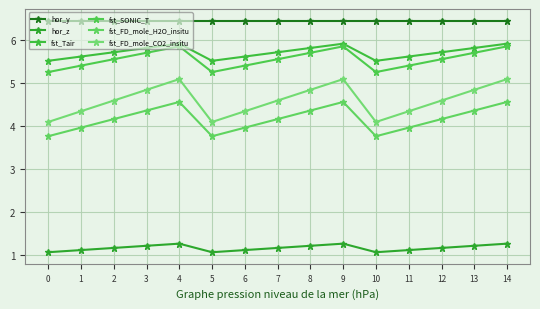

True or false: fst_FD_mole_CO2_insitu and fst_Tair intersect in this chart.

False